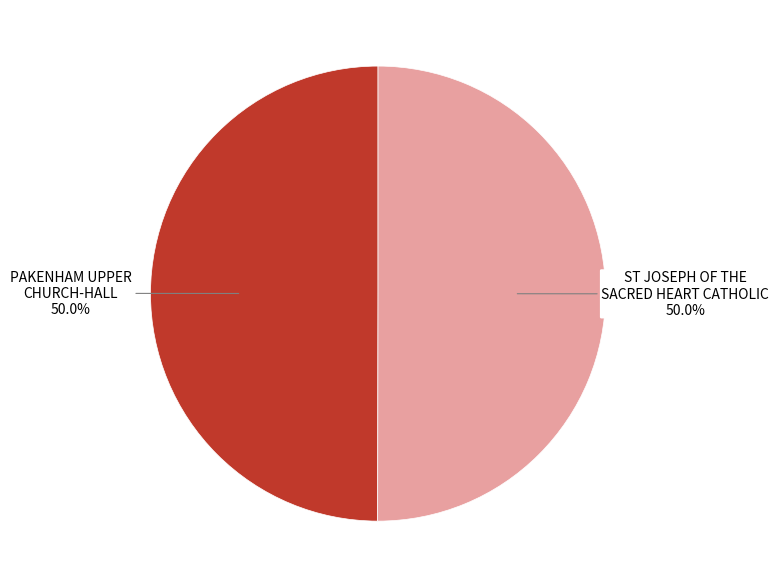

To the nearest percent, what percentage of the pie is ST JOSEPH OF THE SACRED HEART CATHOLIC?

50%